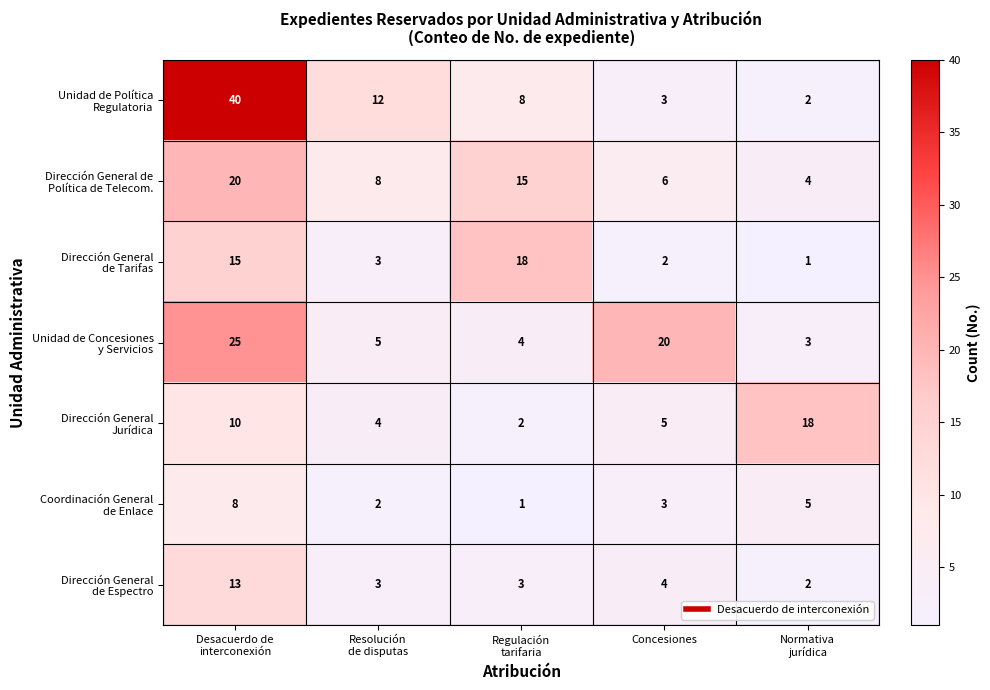

At how many categories does at least one series exceed 17?

4